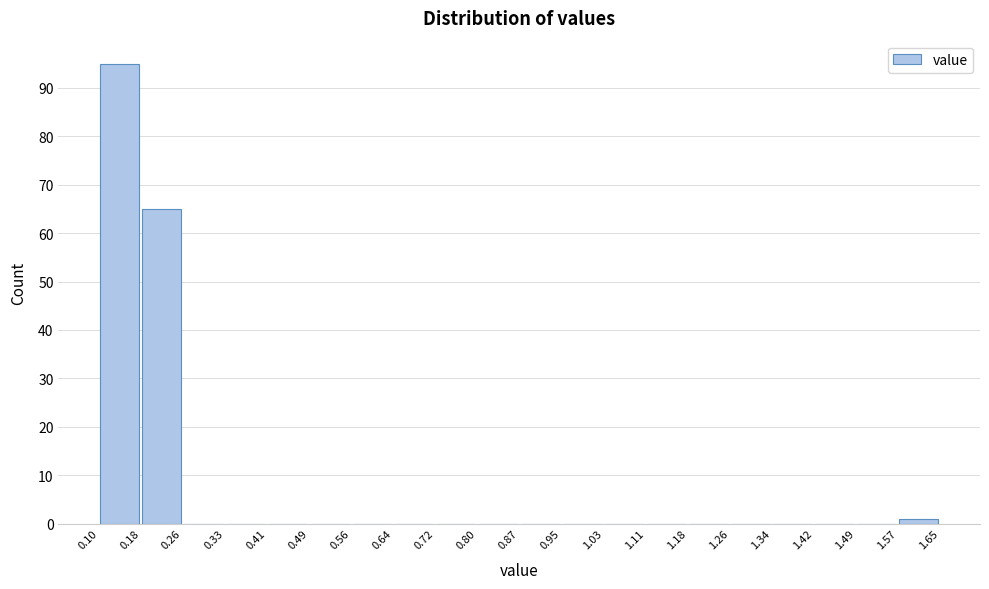

Reading left to right, transcribe this chart: for each bar, give the range it covers on the x-axis and its height. The values are not printed on the chart, so give them approximately, as read against the axis.

0.10 to 0.18: 95
0.18 to 0.26: 65
0.26 to 0.33: 0
0.33 to 0.41: 0
0.41 to 0.49: 0
0.49 to 0.56: 0
0.56 to 0.64: 0
0.64 to 0.72: 0
0.72 to 0.80: 0
0.80 to 0.87: 0
0.87 to 0.95: 0
0.95 to 1.03: 0
1.03 to 1.11: 0
1.11 to 1.18: 0
1.18 to 1.26: 0
1.26 to 1.34: 0
1.34 to 1.42: 0
1.42 to 1.49: 0
1.49 to 1.57: 0
1.57 to 1.65: 1